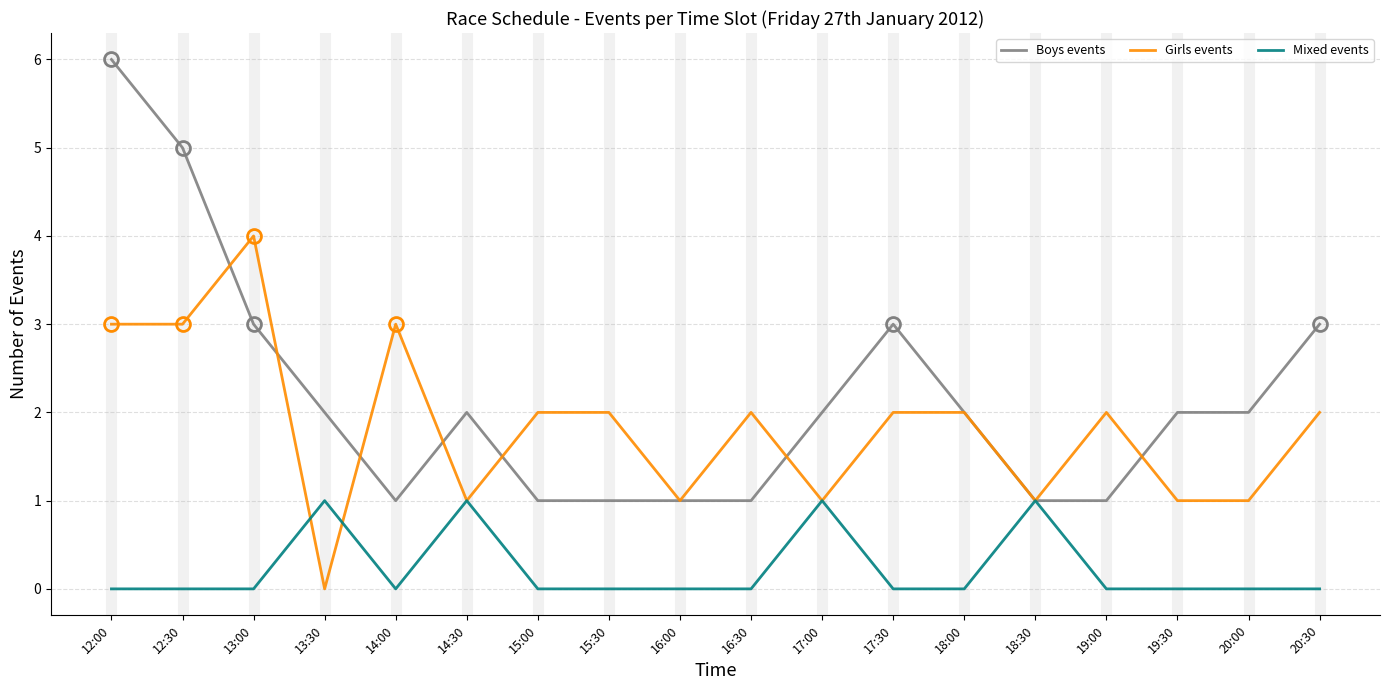

How many positive values does the Girls events series have?

17